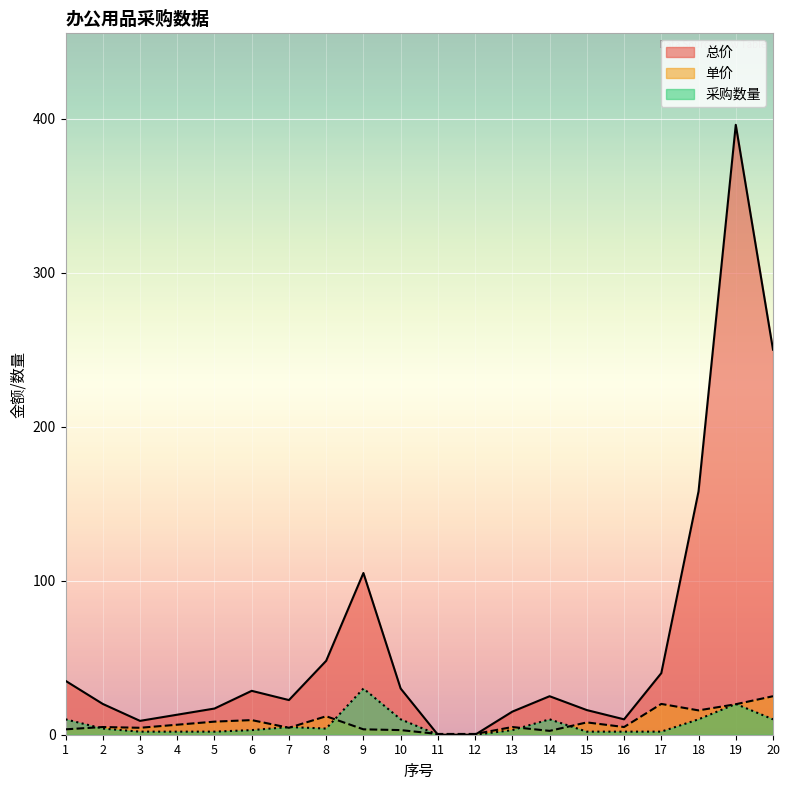

List the labels in order of 总价 value, largest first.

19, 20, 18, 9, 8, 17, 1, 10, 6, 14, 7, 2, 5, 15, 13, 4, 16, 3, 11, 12